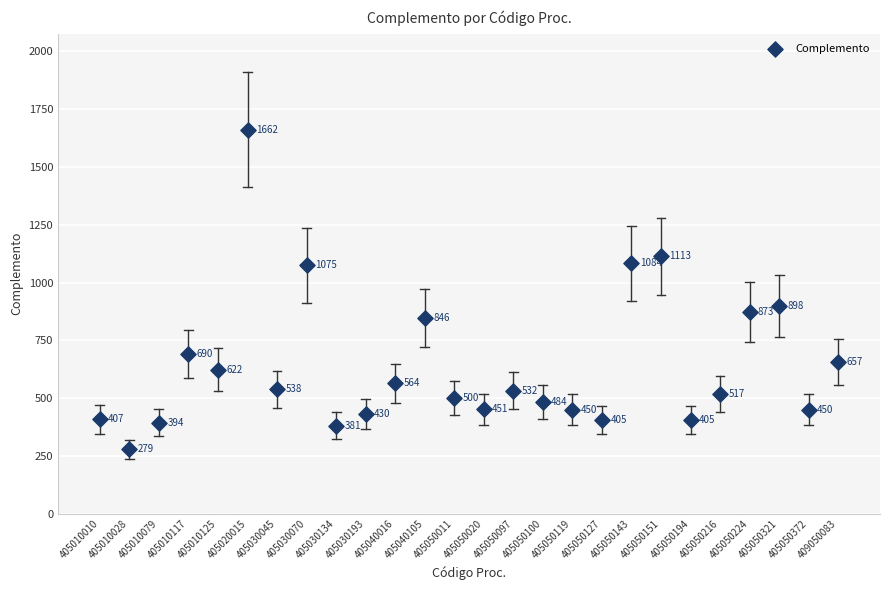

What is the range of Y values (max minus min)?

1382.9